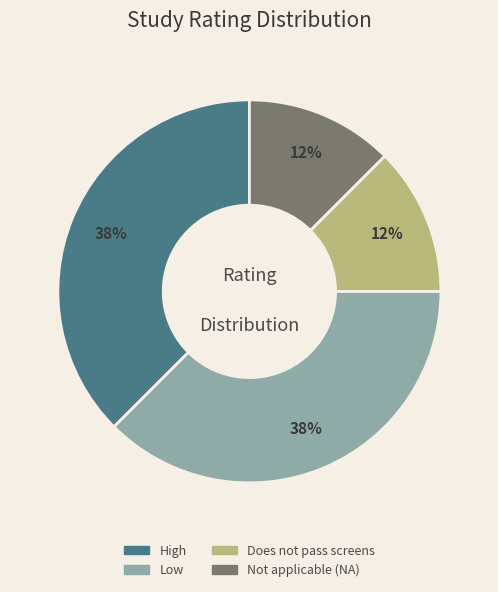

Is there a majority slice in this chart?

No